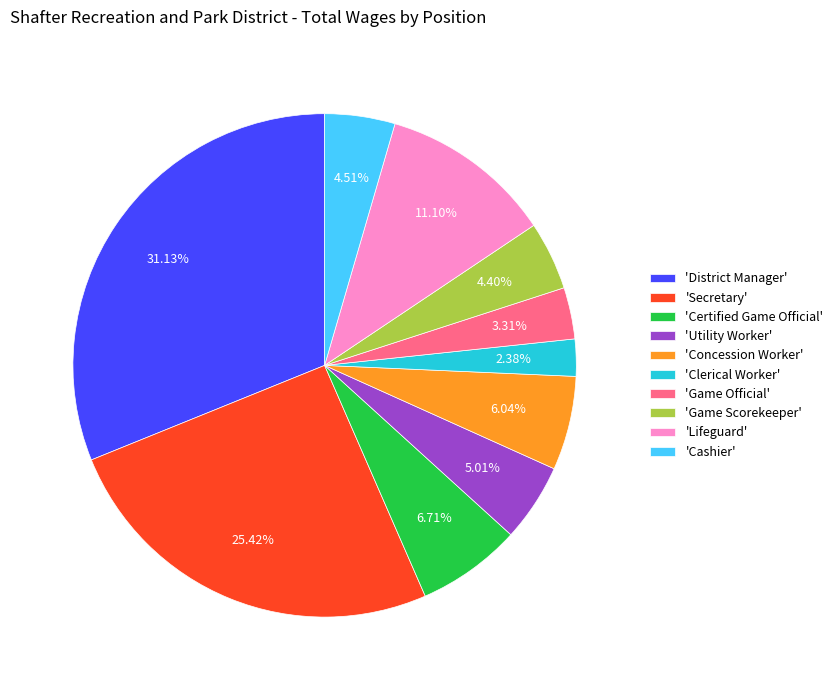

What is the ratio of the value at 'Concession Worker' to the value at 'Clerical Worker'?

2.5